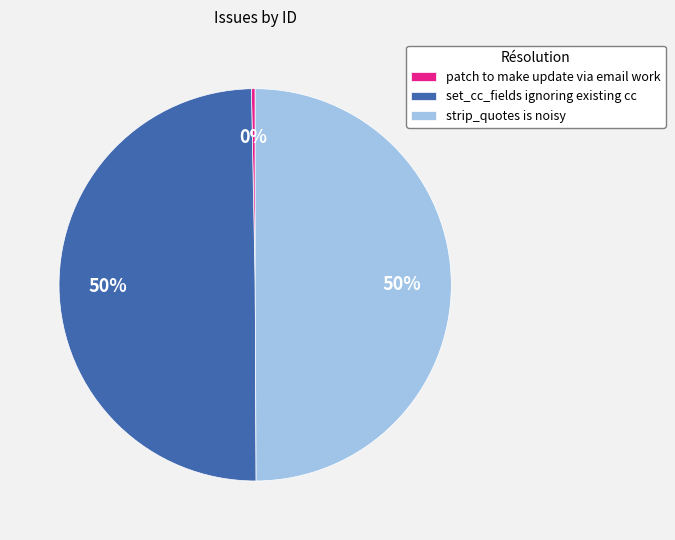

Does patch to make update via email work account for over 50% of the chart?

No